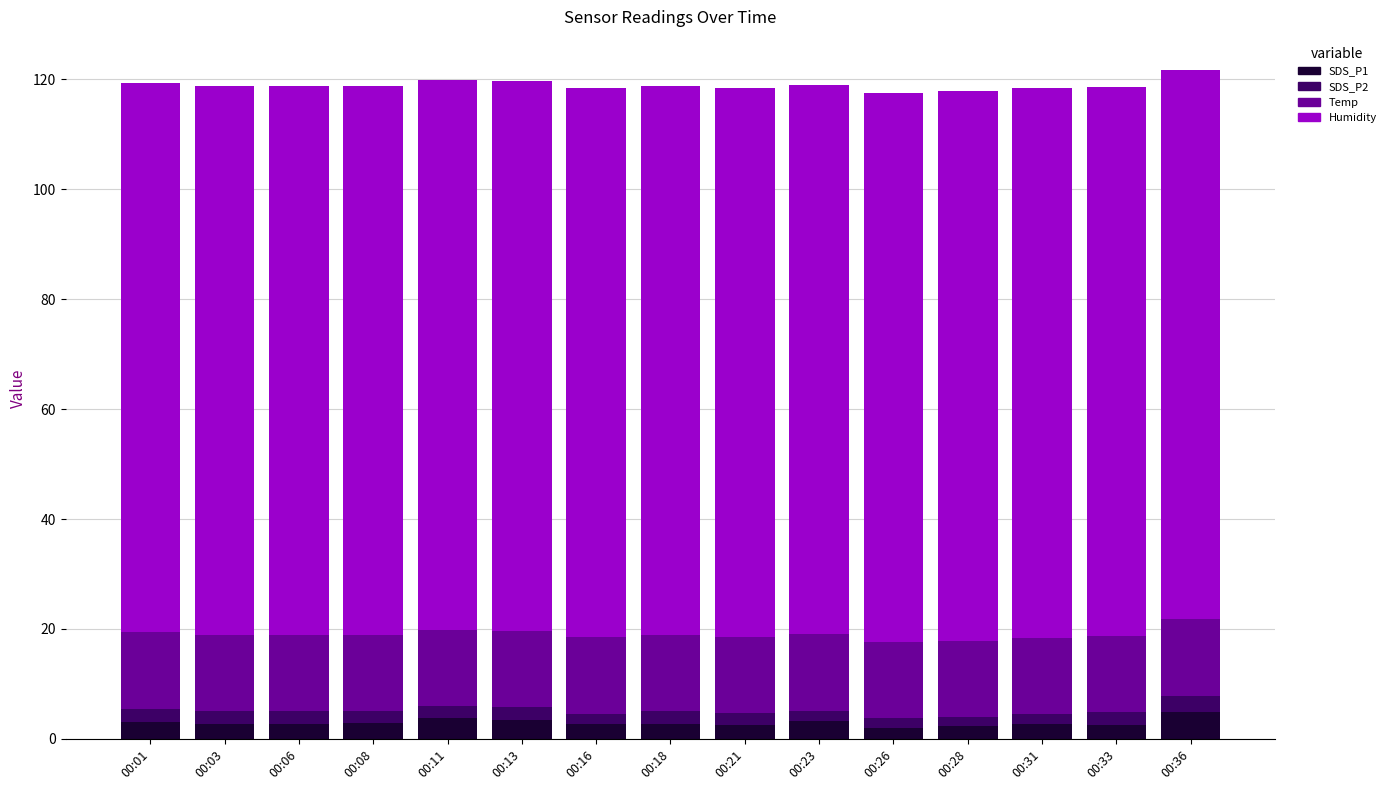

What is the maximum value for SDS_P1?

4.9